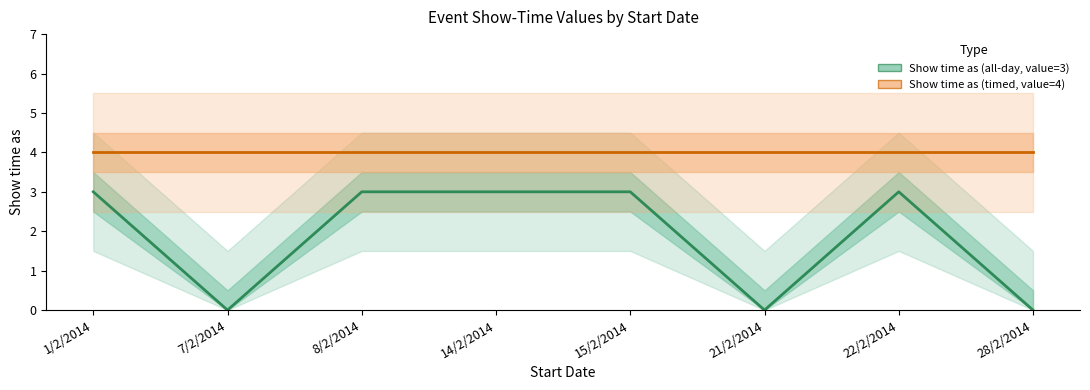

Count the number of categories in the chart.

8